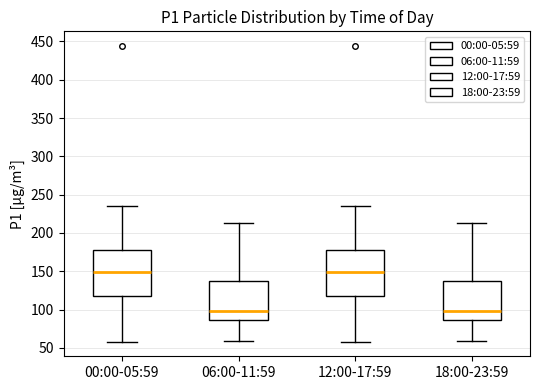

Where is the upper edge of the box for 06:00-11:59 on the y-axis? The values are not printed on the chart, so give them approximately, as read against the axis.

140